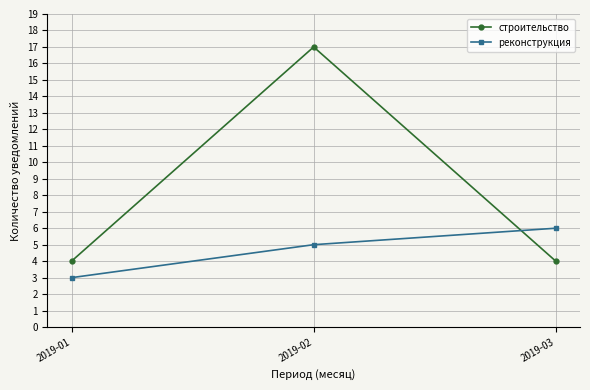

The value of реконструкция at 2019-02 is 9. True or false?

False